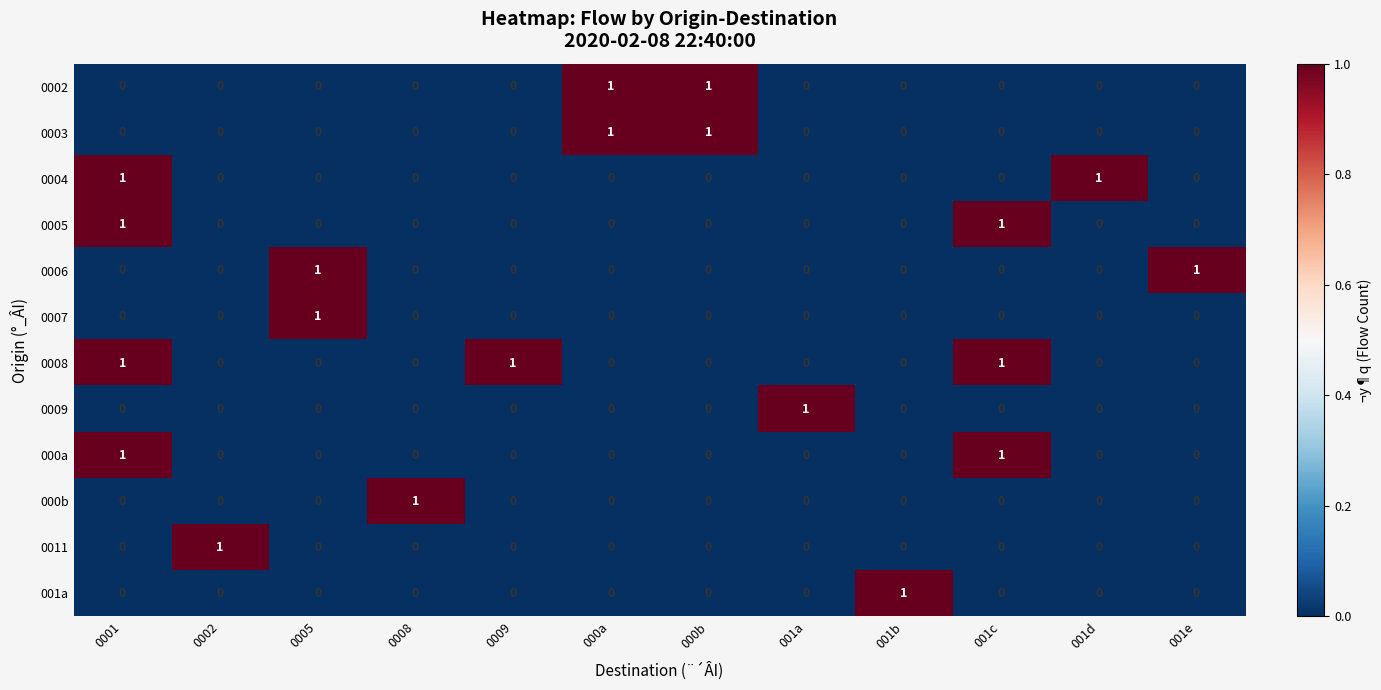

How many values in the 0003 series exceed 0?

2